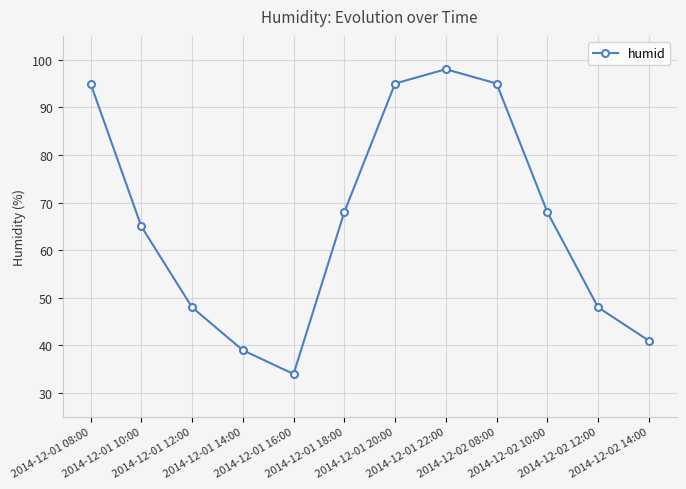

How many lines are shown in the chart?

1